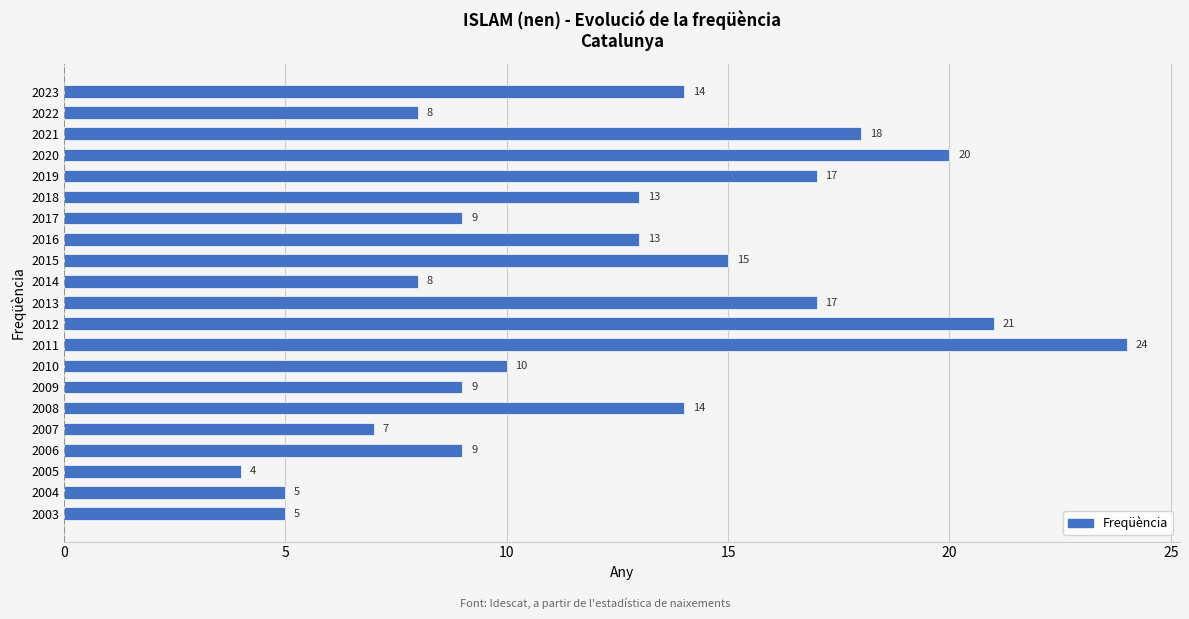

True or false: the data shows 2 at 2007.

False